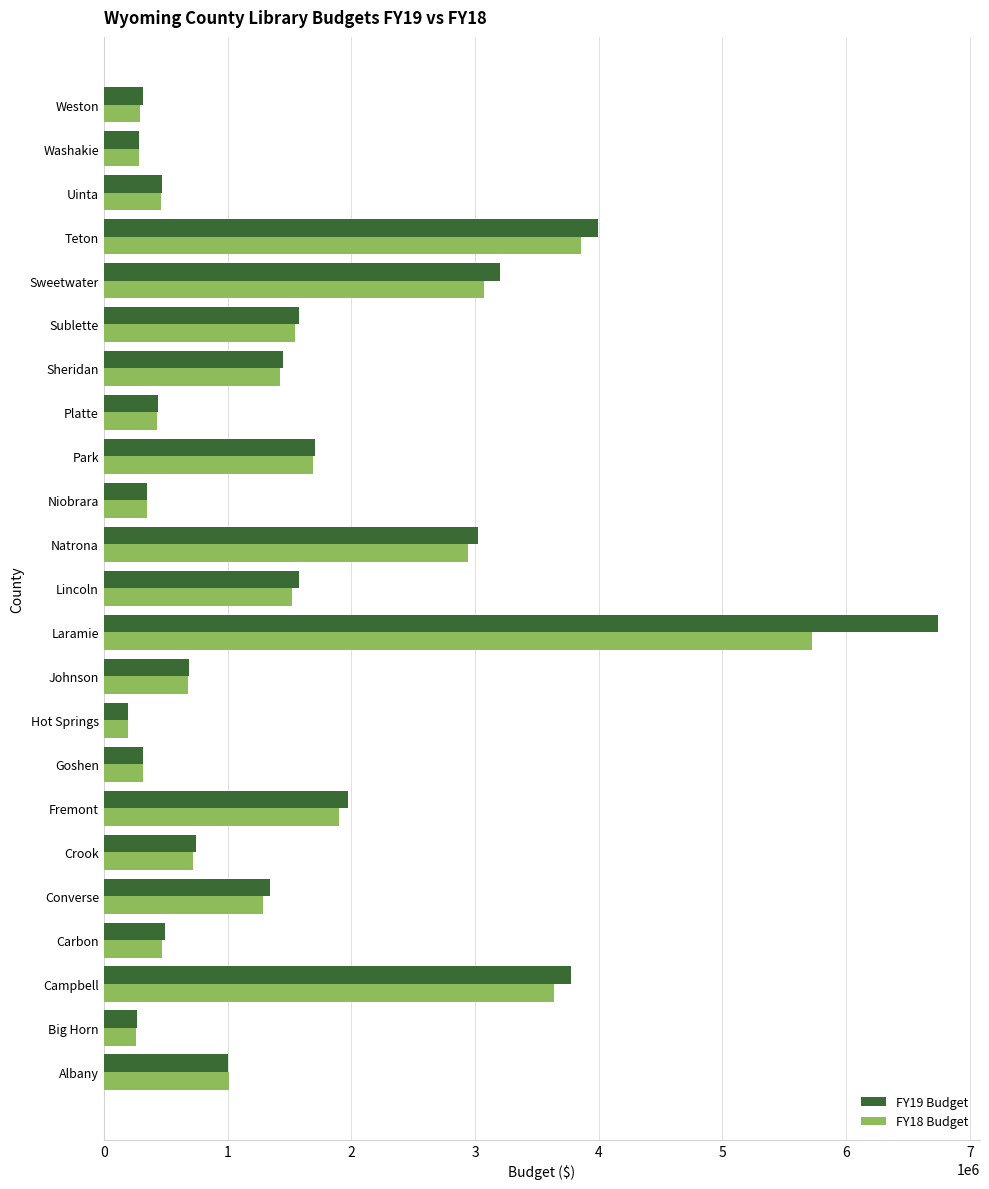

The FY18 Budget series shows 261815 at Big Horn. True or false?

True